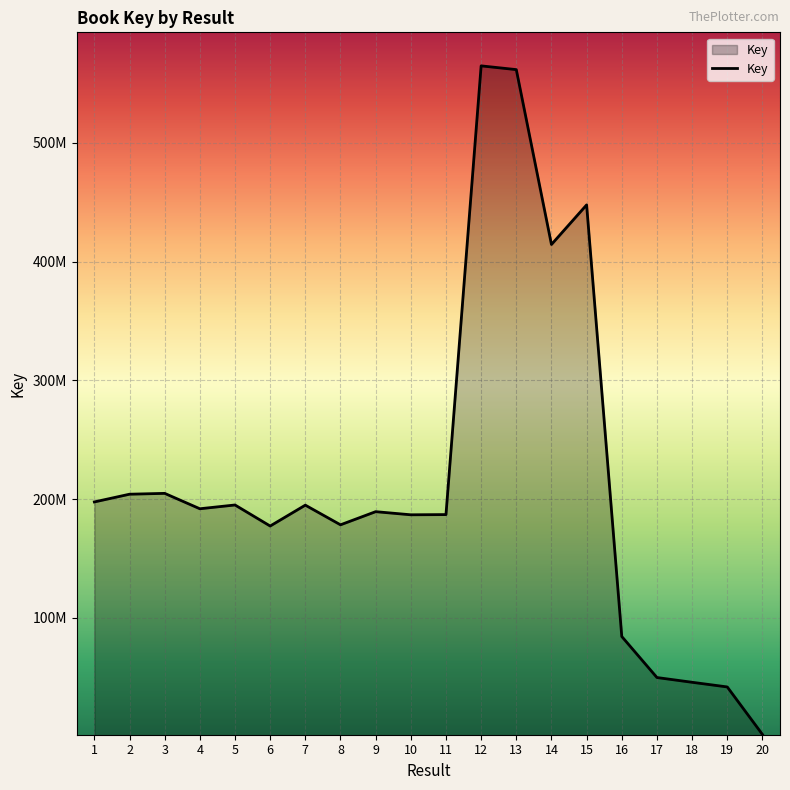

Is it true that the value at 11 is 186919935?

True